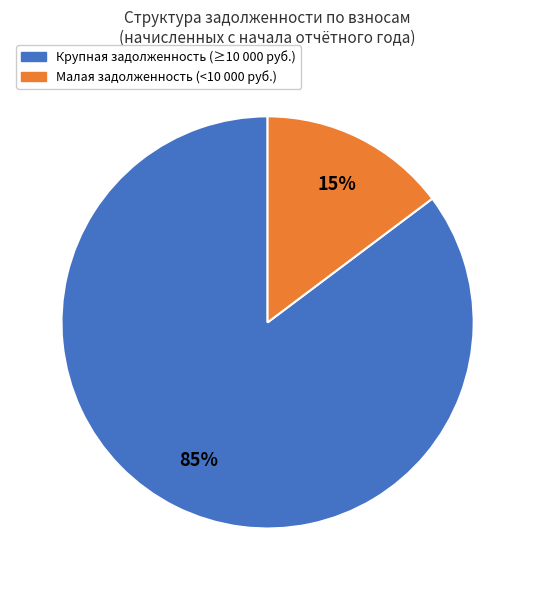

To the nearest percent, what is the average slice percentage?

50%